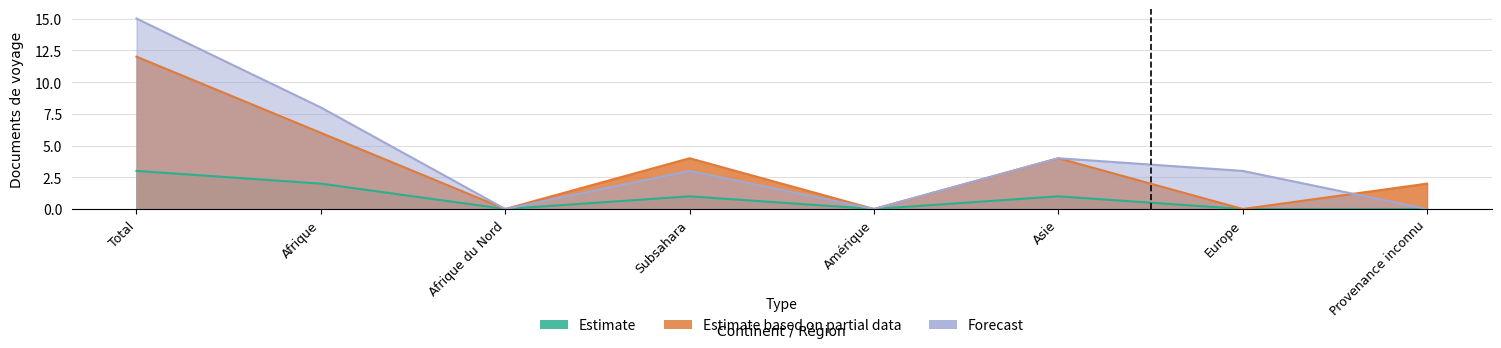

After their last crossing, which series has the higher values: Forecast or Estimate based on partial data?

Estimate based on partial data